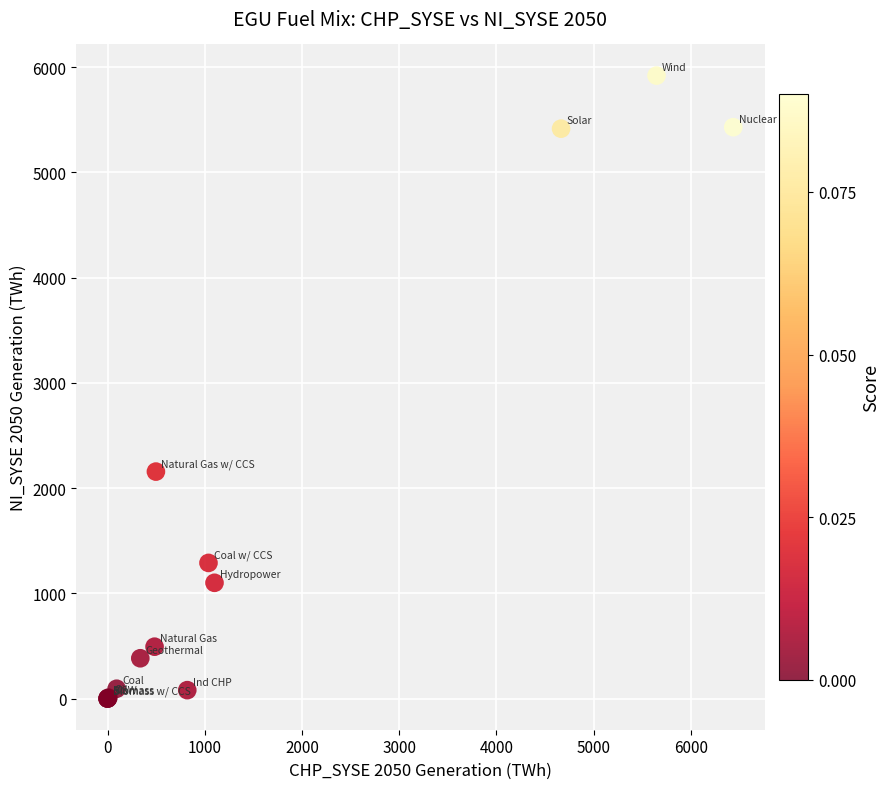

What Y value in the scatter plot is closest to 2959?

2156.4